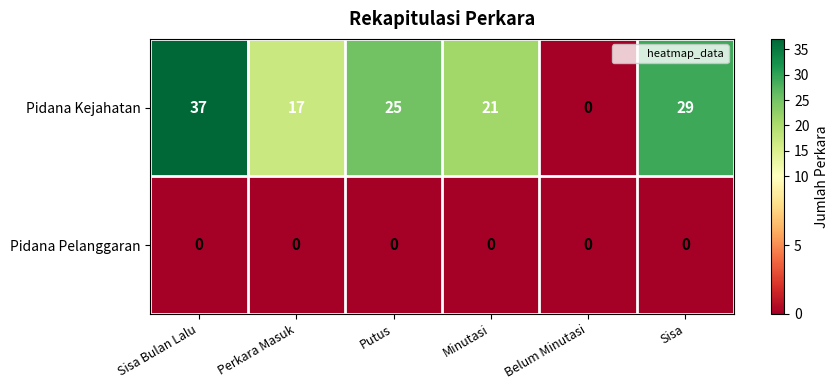

Which series has the largest range (max minus min)?

Pidana Kejahatan